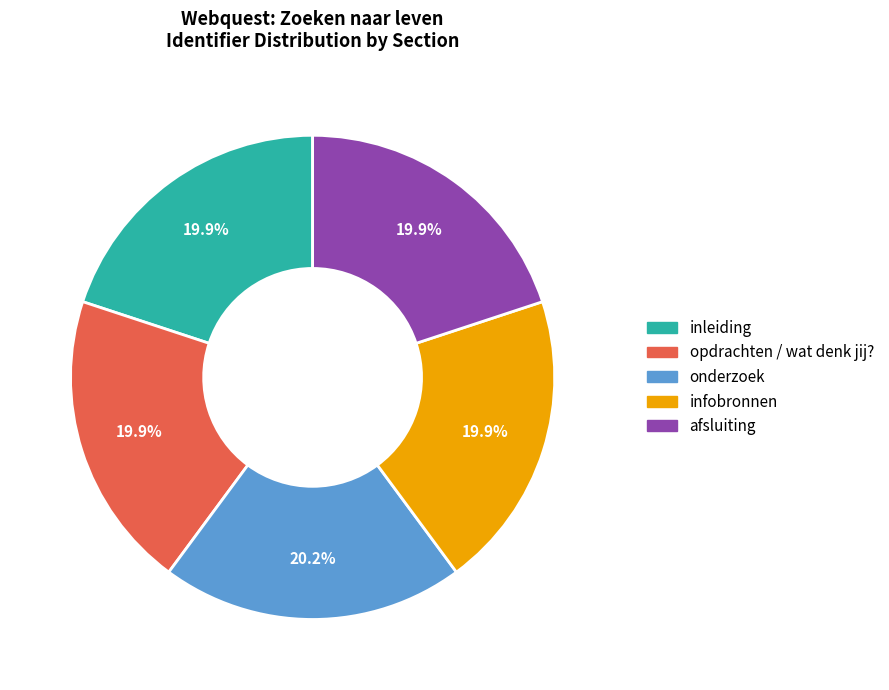

Is there any slice that represents more than half of the pie?

No